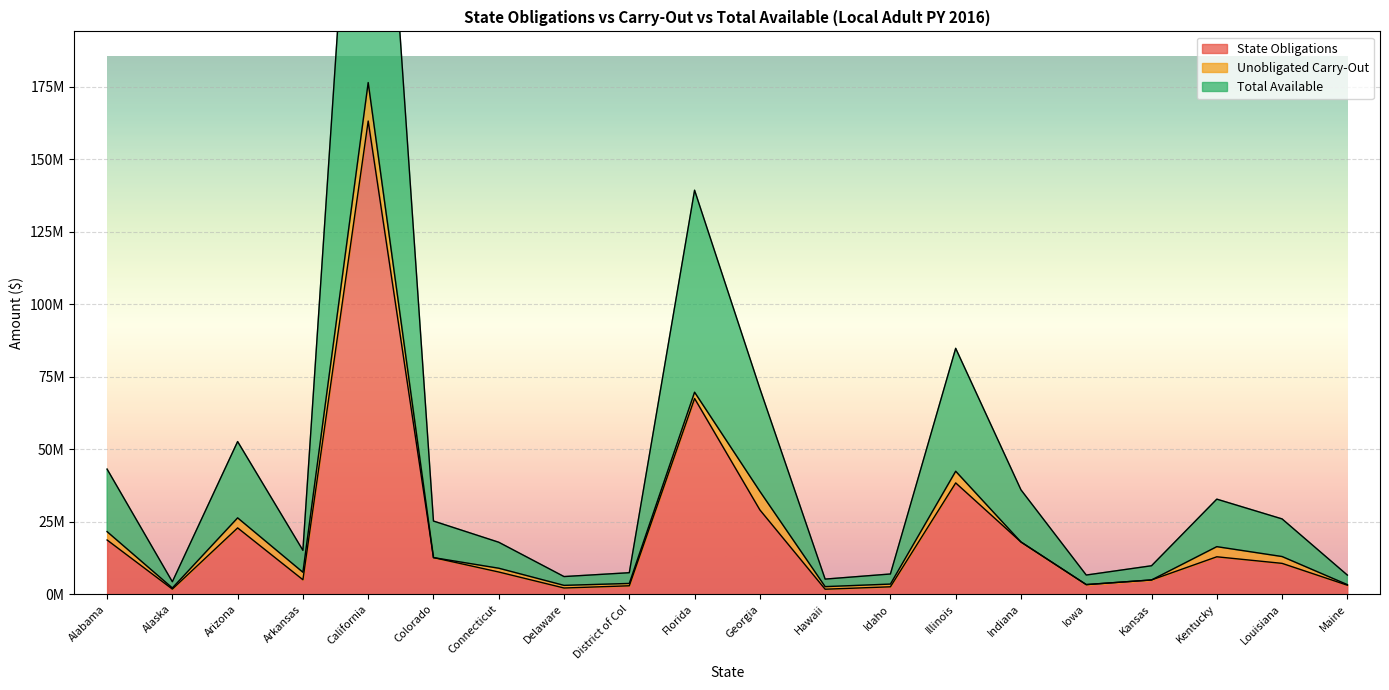

Which series has the largest range (max minus min)?

Total Available